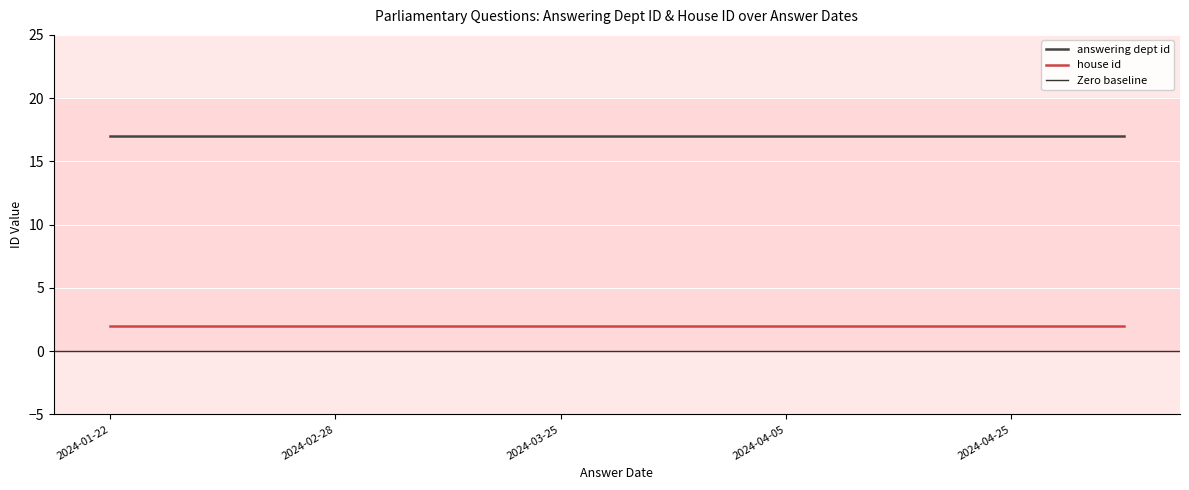

True or false: answering dept id and house id intersect in this chart.

False